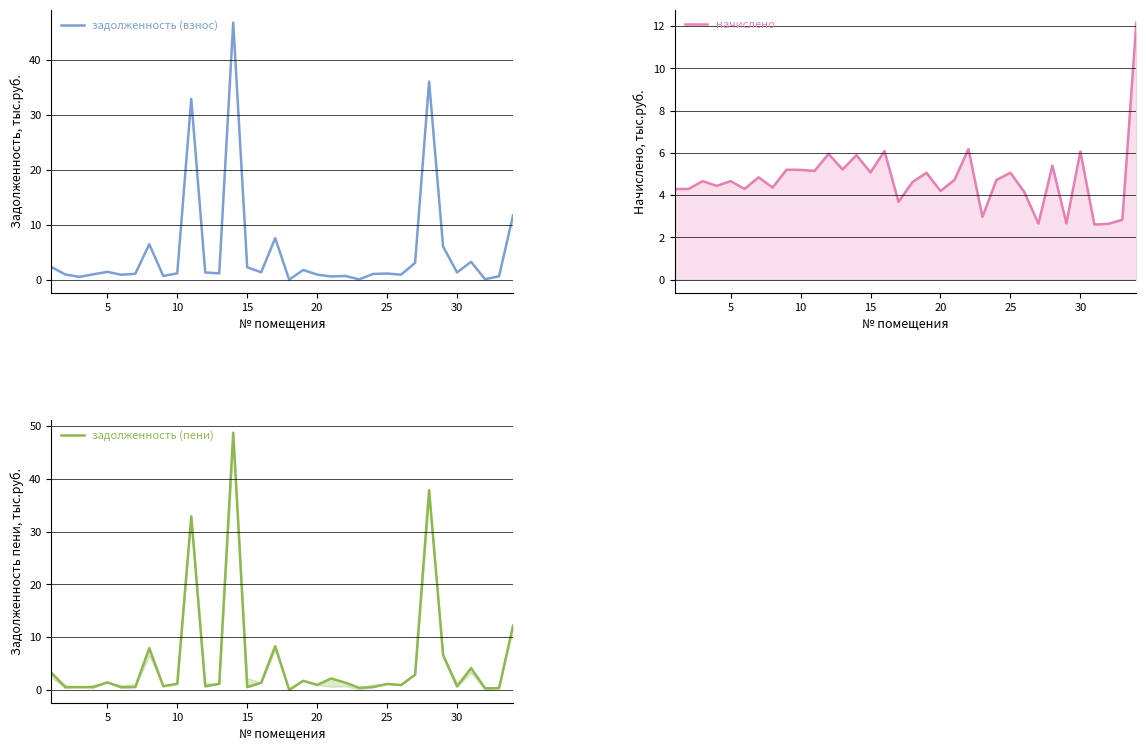

Does the chart display data point markers on the line(s)?

No